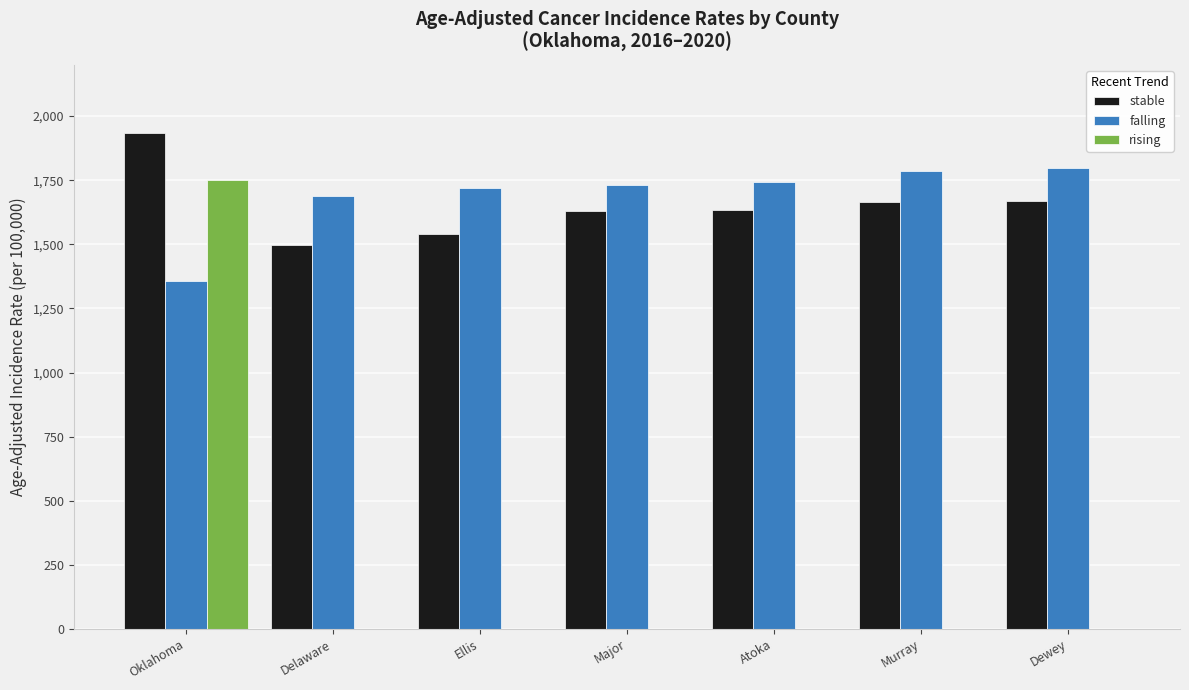

What is the total value across all series at Major?

3360.2